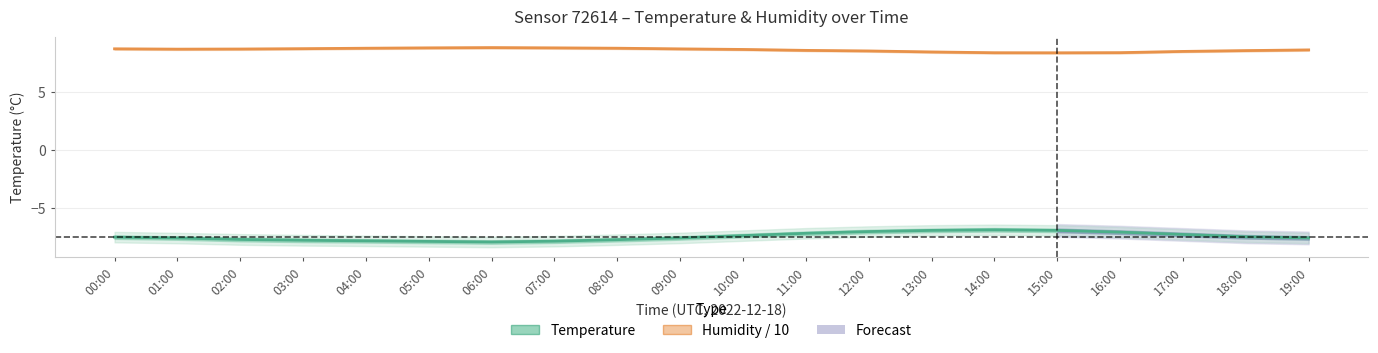

Which label corresponds to the smallest value in the chart?

06:00